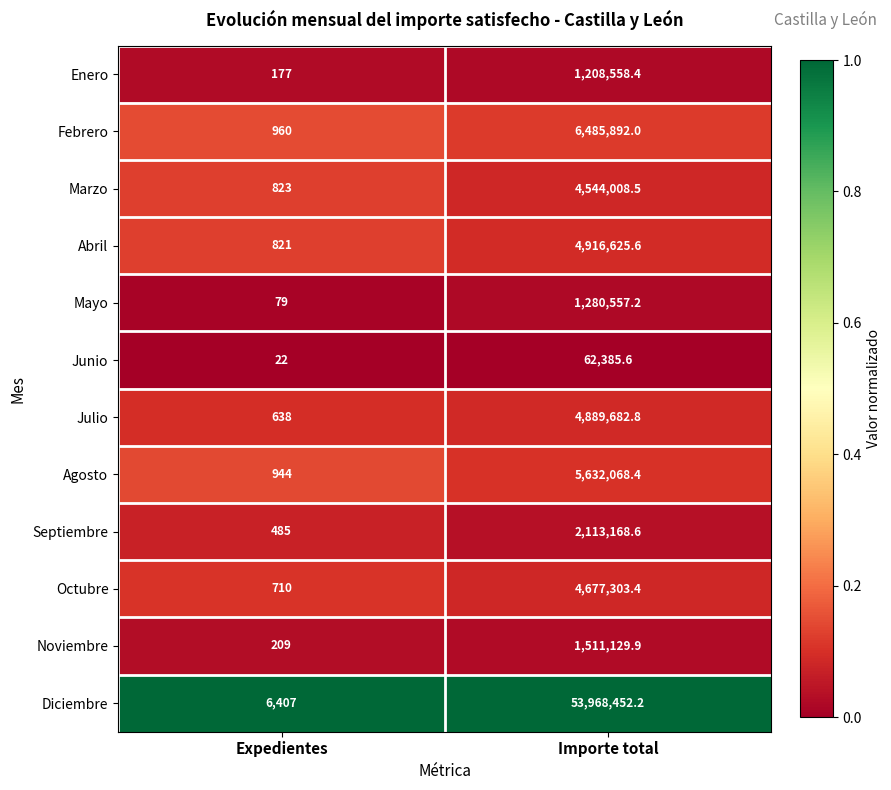

Reading left to right, transcribe all the data shown in this chart.

Enero: 177.0	1208558.4
Febrero: 960.0	6485892.0
Marzo: 823.0	4544008.5
Abril: 821.0	4916625.6
Mayo: 79.0	1280557.2
Junio: 22.0	62385.6
Julio: 638.0	4889682.8
Agosto: 944.0	5632068.4
Septiembre: 485.0	2113168.6
Octubre: 710.0	4677303.4
Noviembre: 209.0	1511129.9
Diciembre: 6407.0	53968452.2